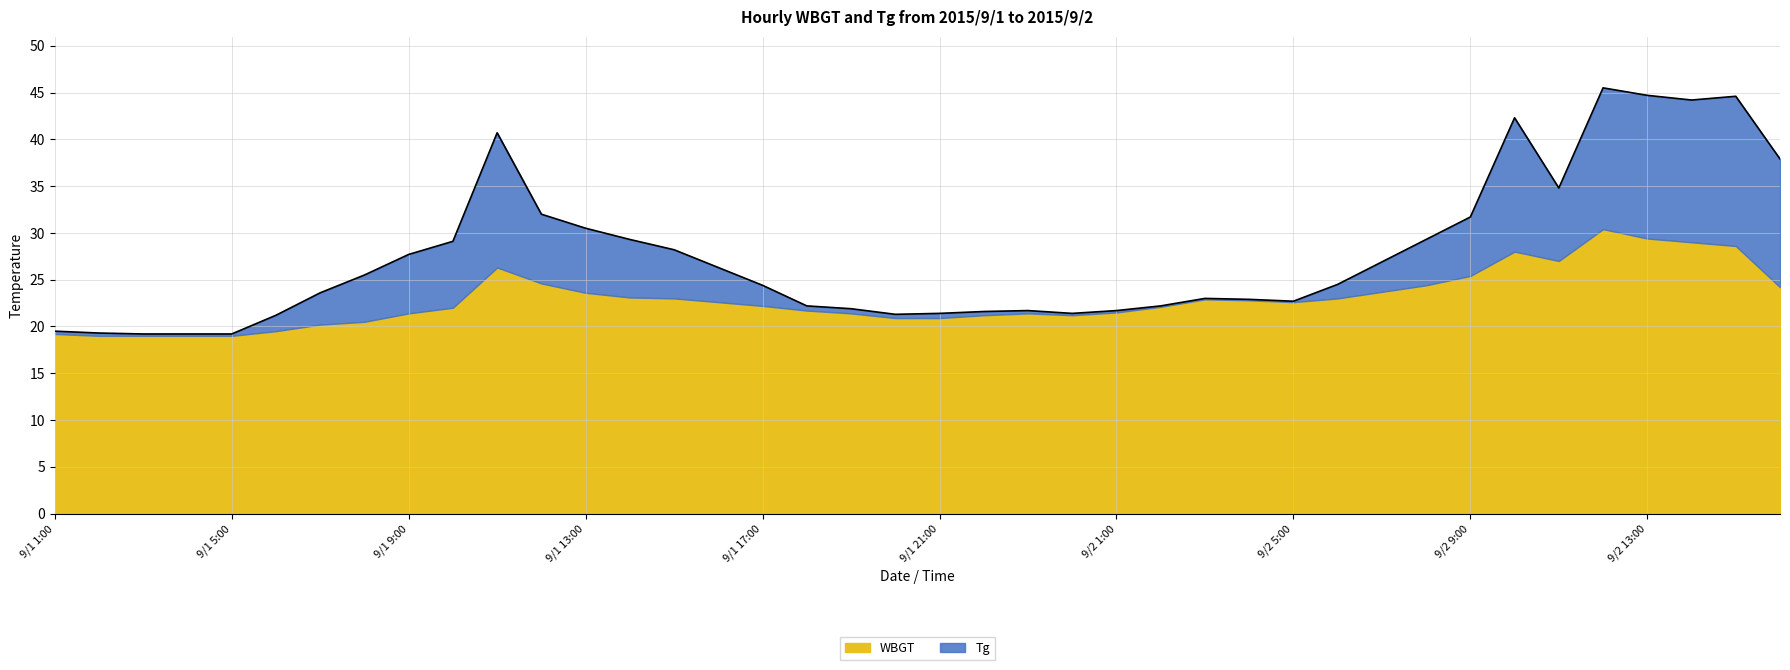

List the labels in order of value, largest first.

9/2 12:00, 9/2 13:00, 9/2 15:00, 9/2 14:00, 9/2 10:00, 9/1 11:00, 9/2 16:00, 9/2 11:00, 9/1 12:00, 9/2 9:00, 9/1 13:00, 9/1 14:00, 9/2 8:00, 9/1 10:00, 9/1 15:00, 9/1 9:00, 9/2 7:00, 9/1 16:00, 9/1 8:00, 9/2 6:00, 9/1 17:00, 9/1 7:00, 9/2 3:00, 9/2 4:00, 9/2 5:00, 9/1 18:00, 9/2 2:00, 9/1 19:00, 9/1 23:00, 9/2 1:00, 9/1 22:00, 9/1 21:00, 9/1 24:00, 9/1 20:00, 9/1 6:00, 9/1 1:00, 9/1 2:00, 9/1 3:00, 9/1 4:00, 9/1 5:00